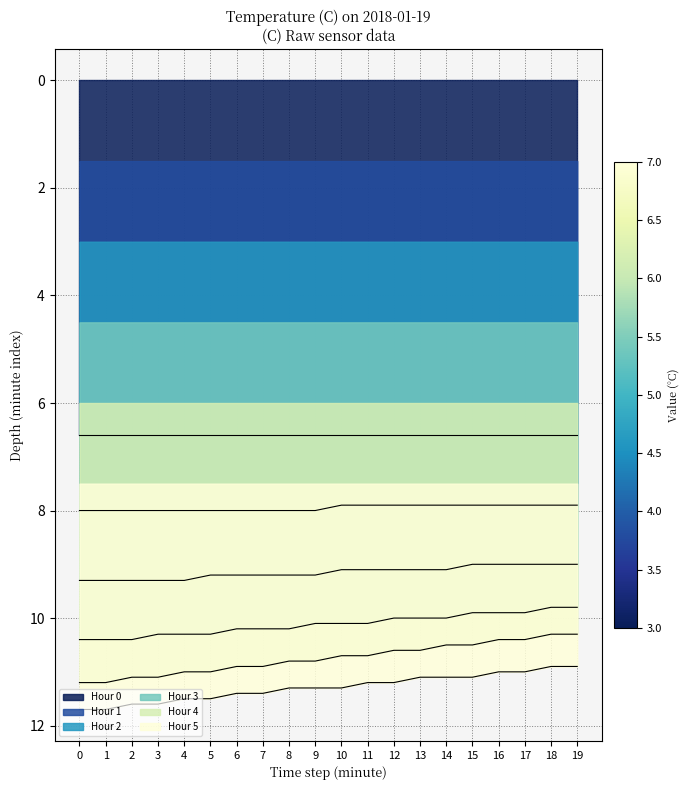

At how many categories does at least one series exceed 11?

16